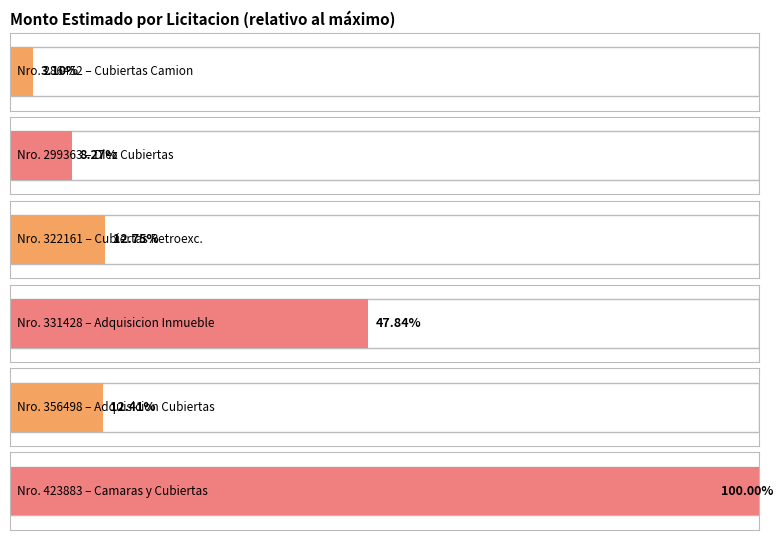

What is the average value?

44582490